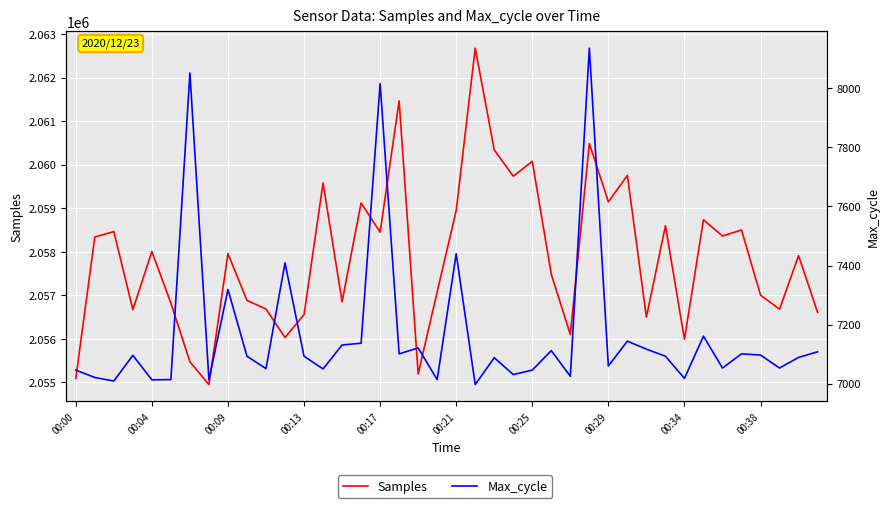

Rank the series by their average value, from highest to lowest.

Samples, Max_cycle